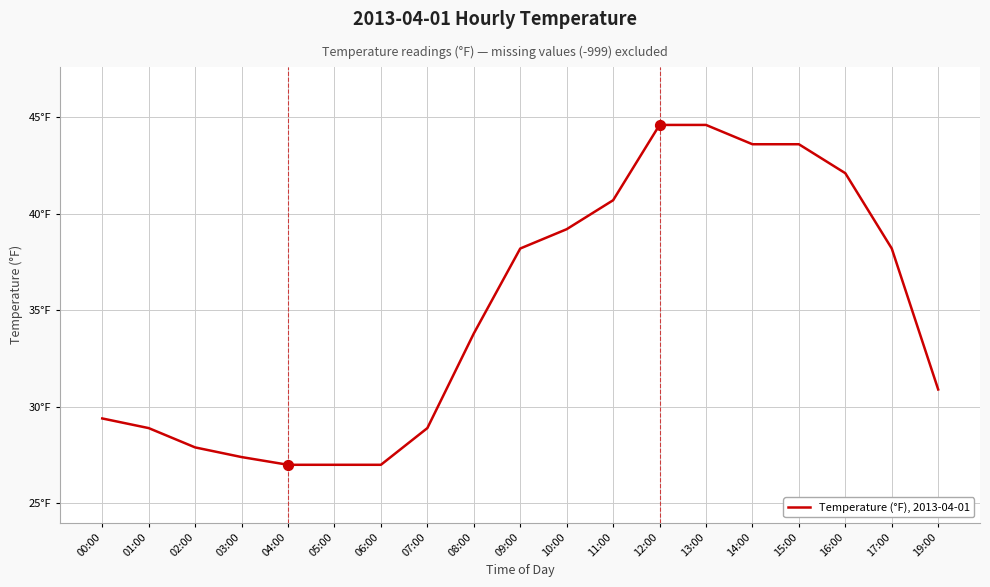

Which has a higher value, 05:00 or 15:00?

15:00